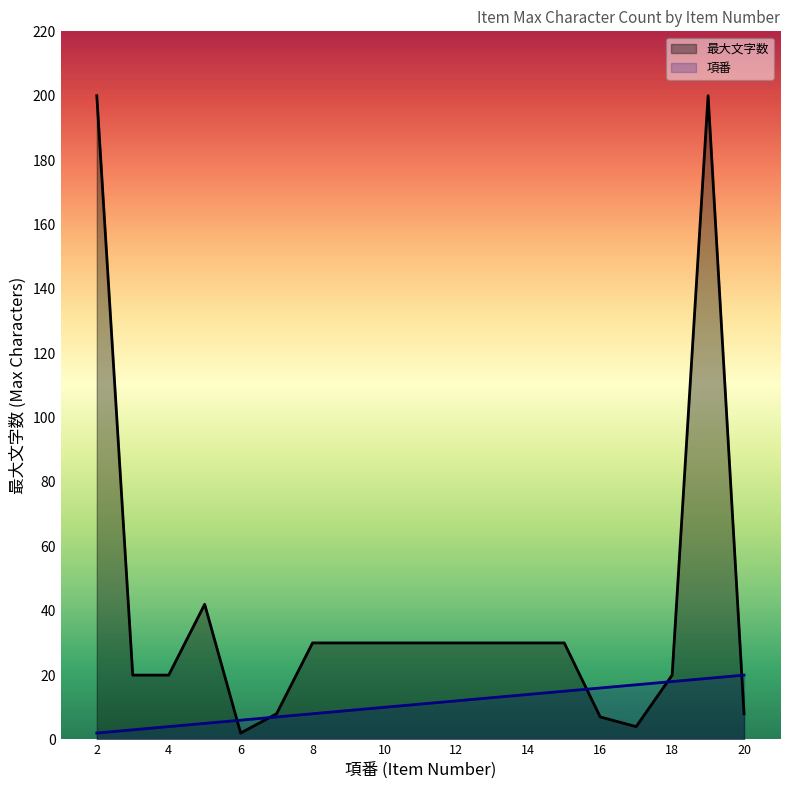

At how many categories does at least one series exceed 66?

2